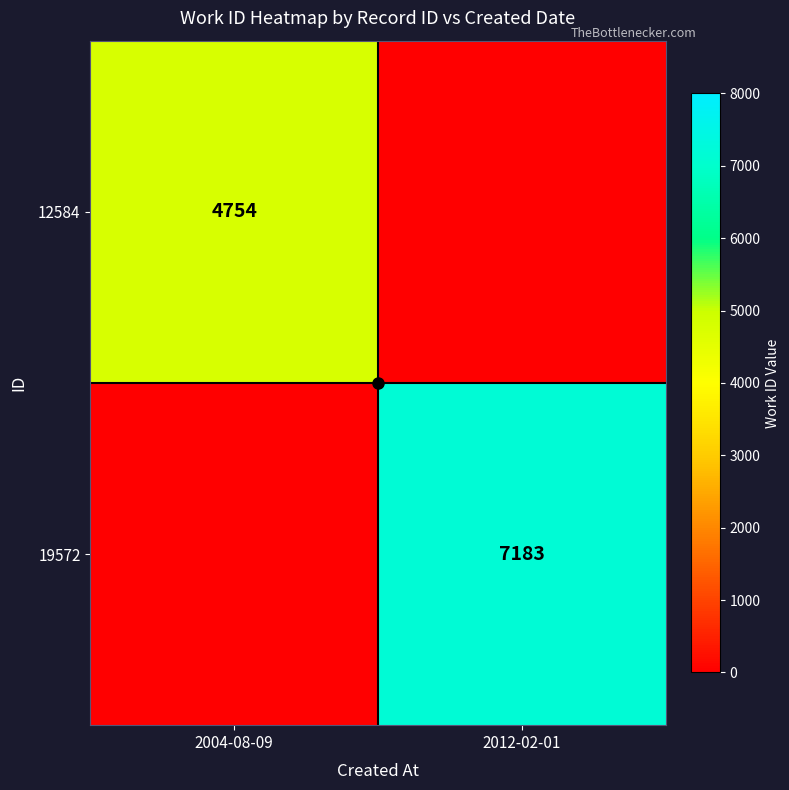

List the labels in order of 19572 value, largest first.

2012-02-01, 2004-08-09